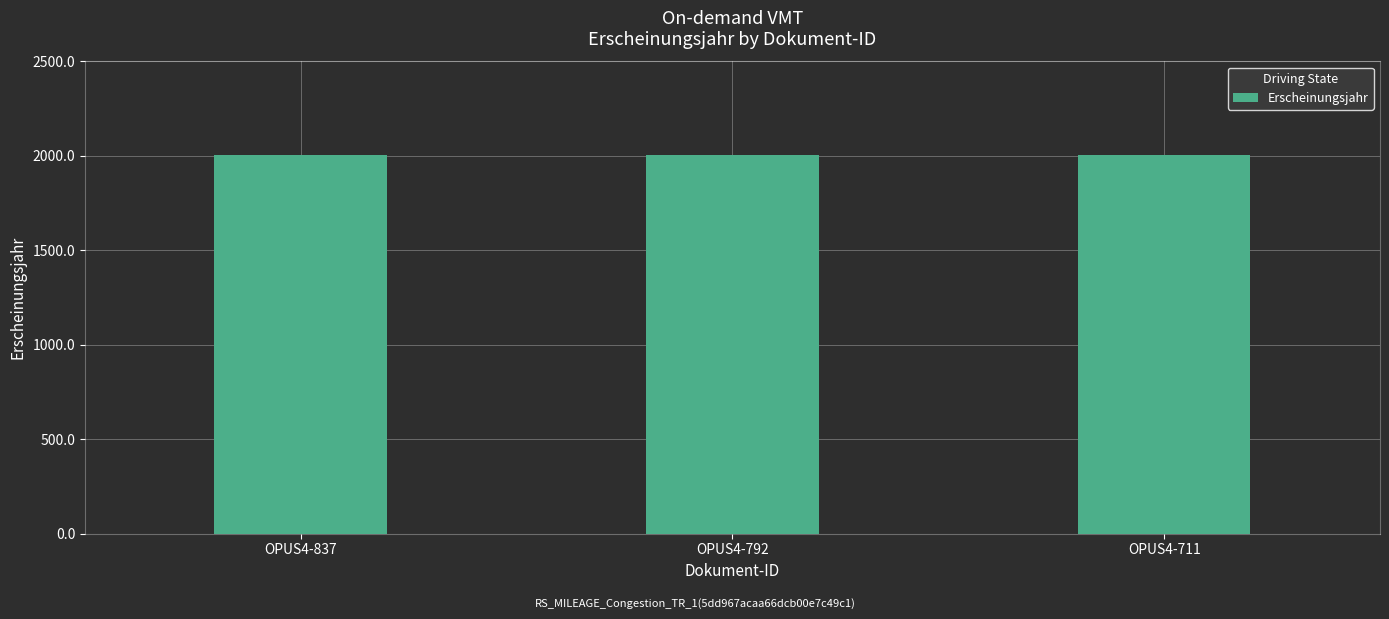

What is the minimum value shown in the chart?

2002